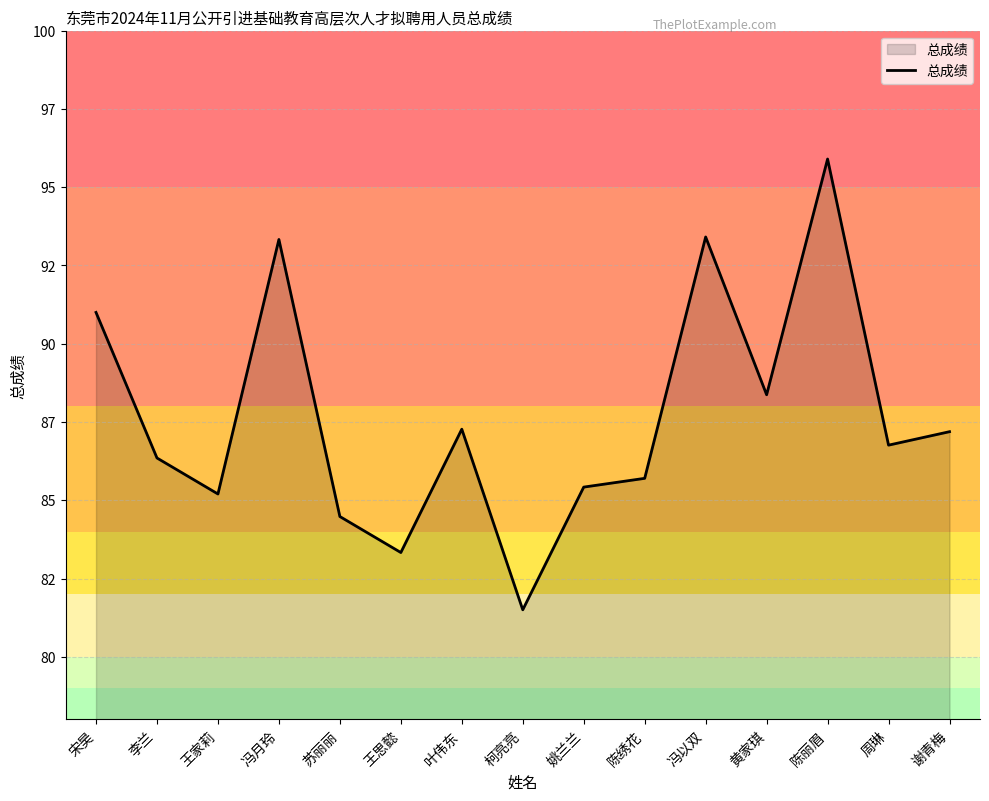

Is it true that the value at 王思懿 is 83.3?

True